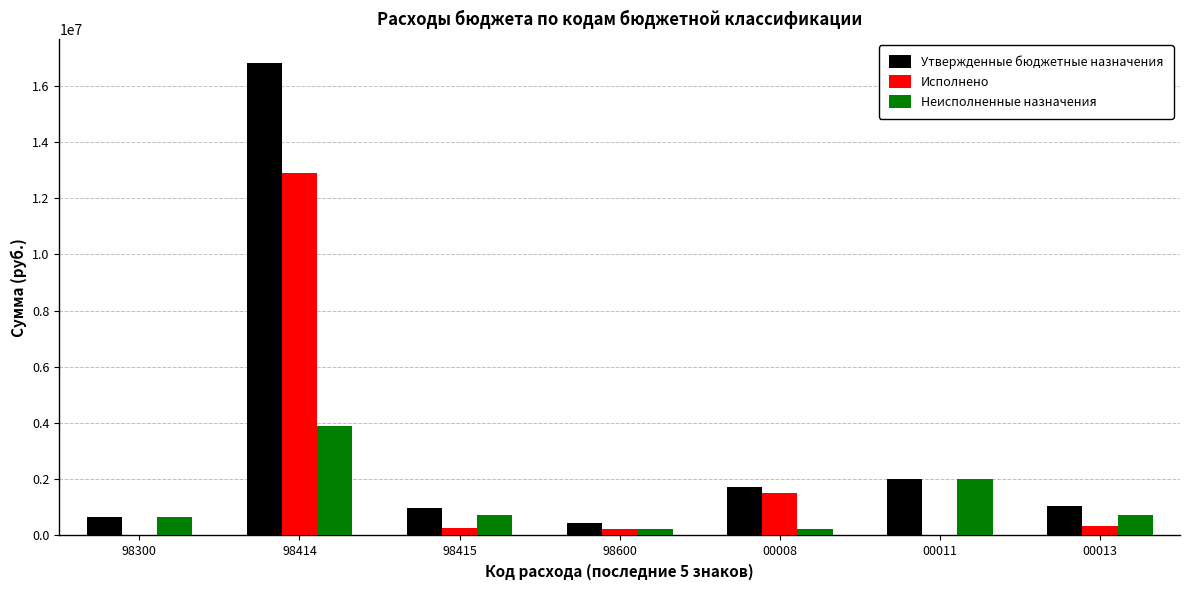

Which series has the widest spread of values?

Утвержденные бюджетные назначения